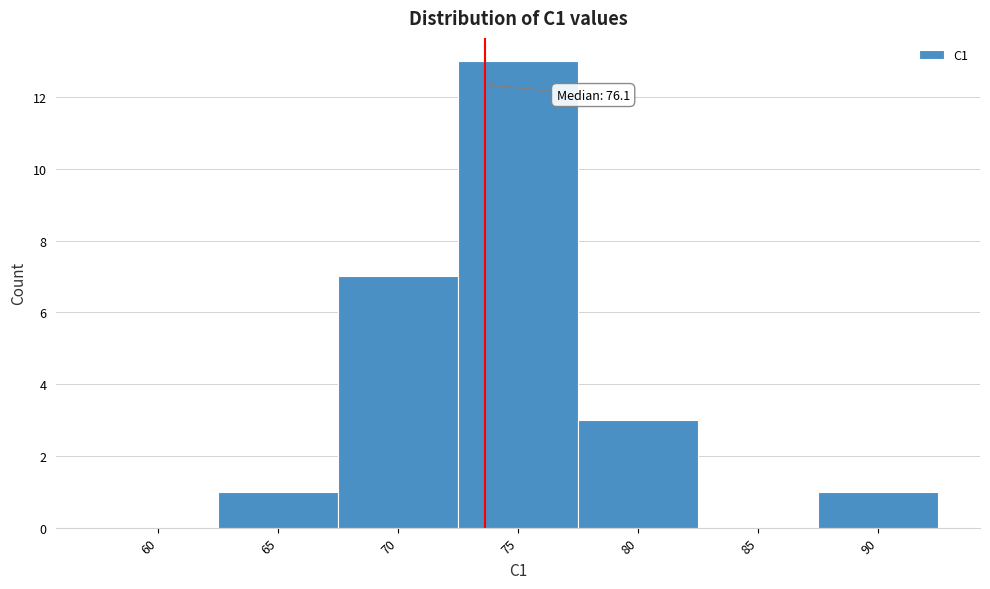

Reading left to right, what are all the values shown in this chart?

60=0	65=1	70=7	75=13	80=3	85=0	90=1